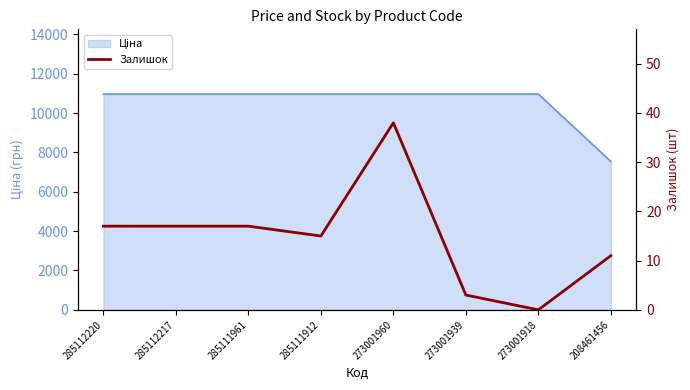

How many points are higher than both their immediate neighbors (excluding endpoints)?

1